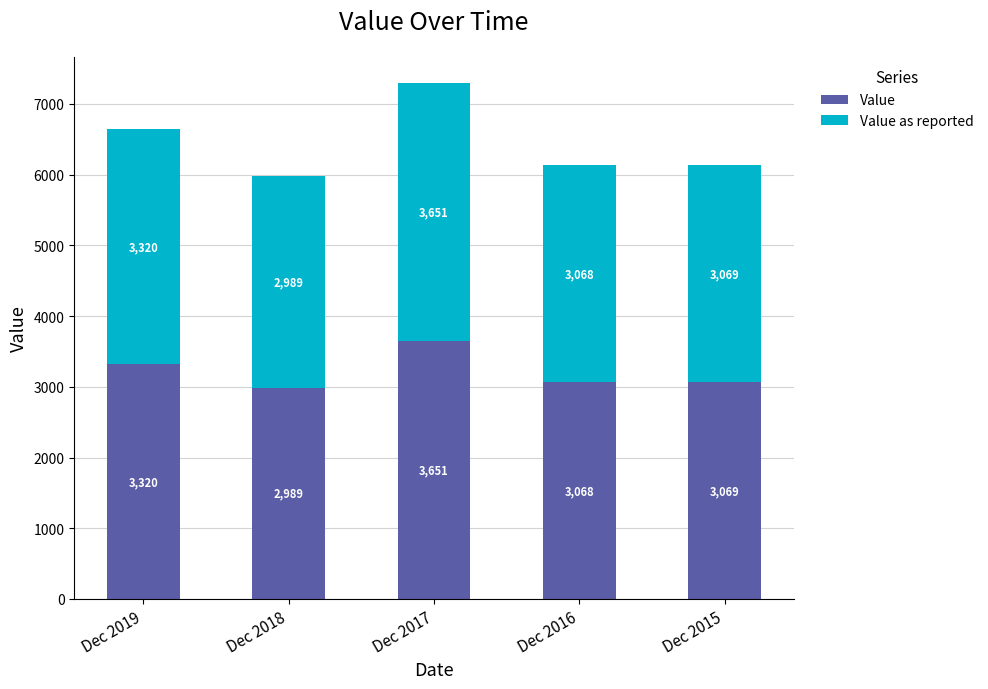

What is the lowest value of the Value series?

2989